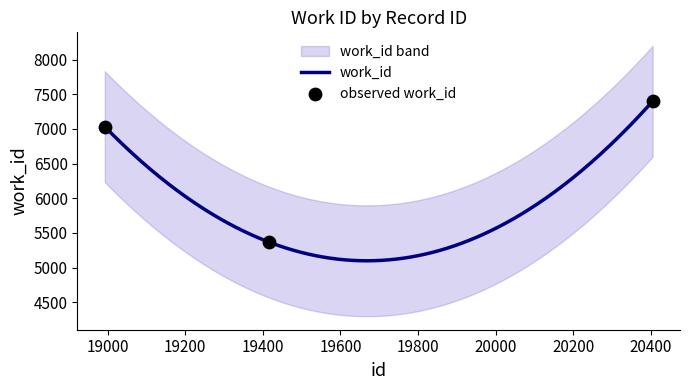

Approximately how many times larger is the value at 20404 compared to 18993?

1.1